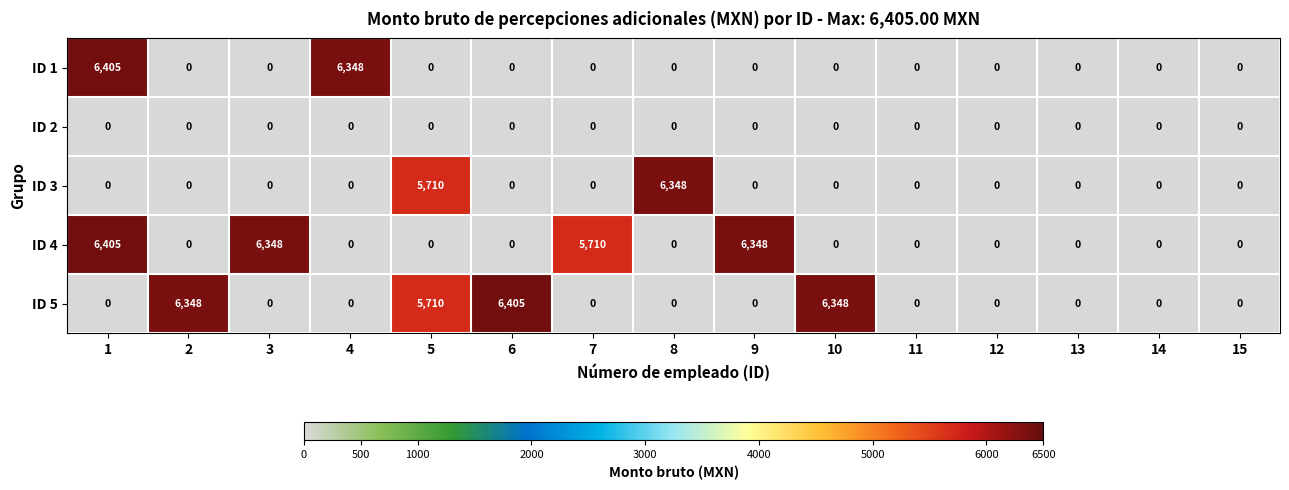

Where is ID 4 nearest to the value 3202?

7